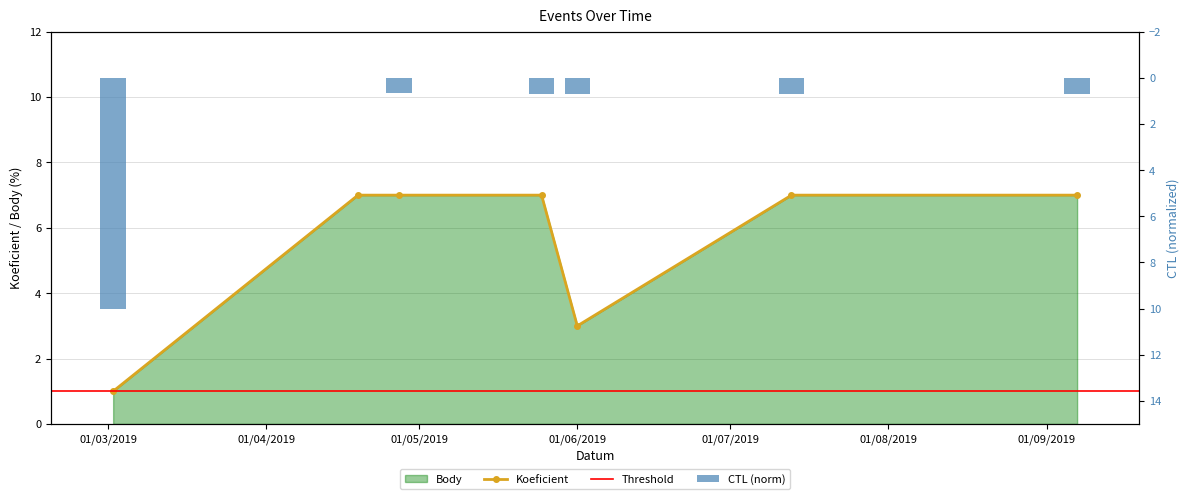

Where is Koeficient nearest to the value 4?

01/06/2019